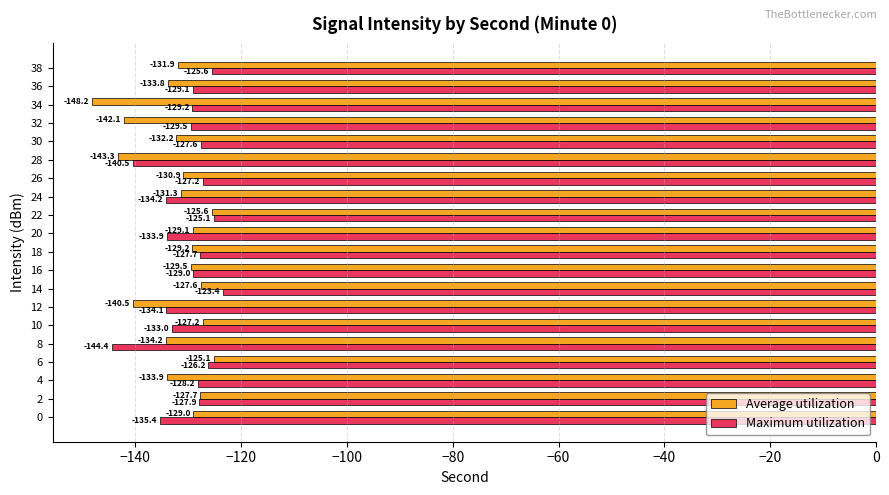

List the labels in order of Maximum utilization value, smallest first.

8, 28, 0, 24, 12, 20, 10, 32, 34, 36, 16, 4, 2, 18, 30, 26, 6, 38, 22, 14